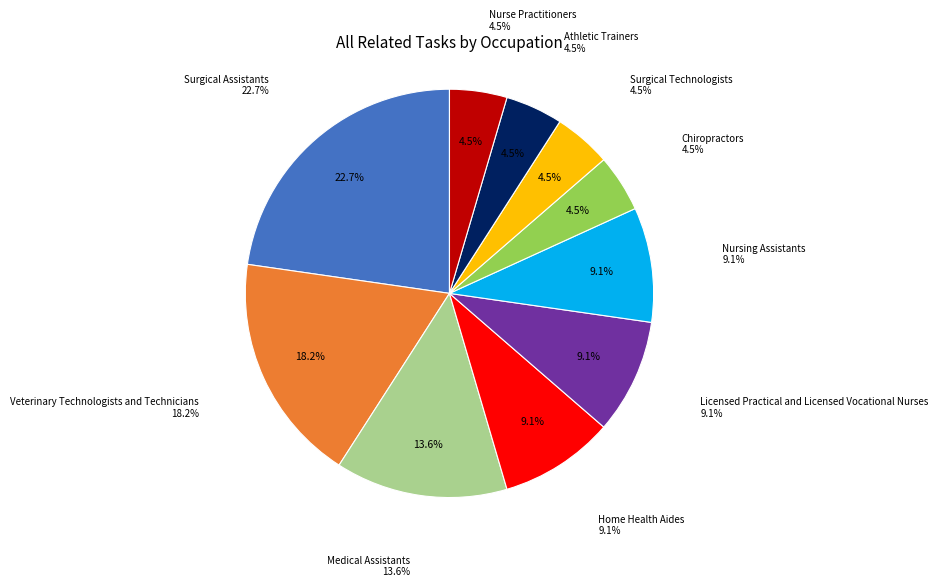

To the nearest percent, what portion does Chiropractors represent?

5%